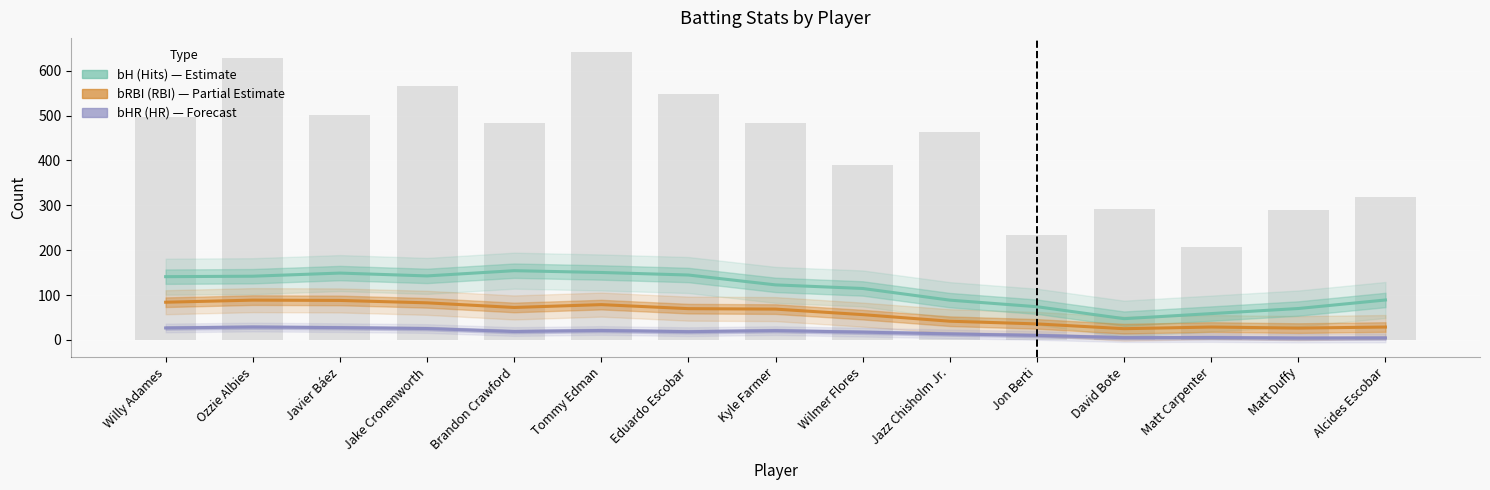

How many data points in bRBI are less than 56?

7